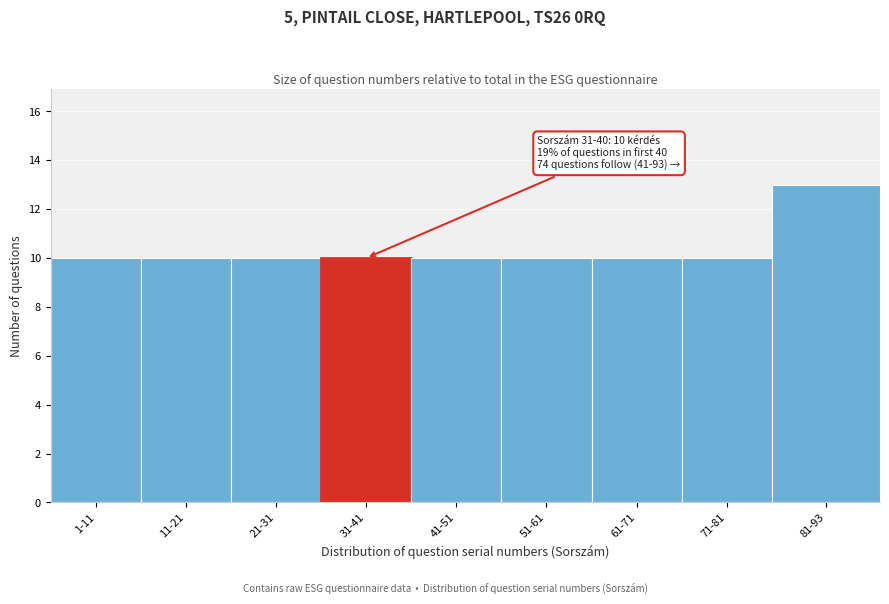

Reading right to left, what are all the values shown in this chart?

13	10	10	10	10	10	10	10	10